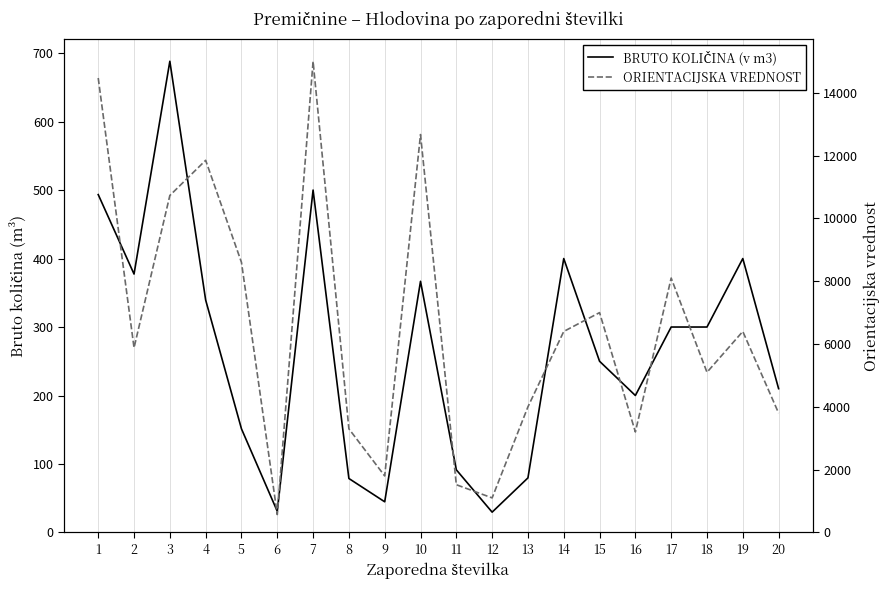

What is the value of the BRUTO KOLIČINA (v m3) point at the 19th from the left?

400.0